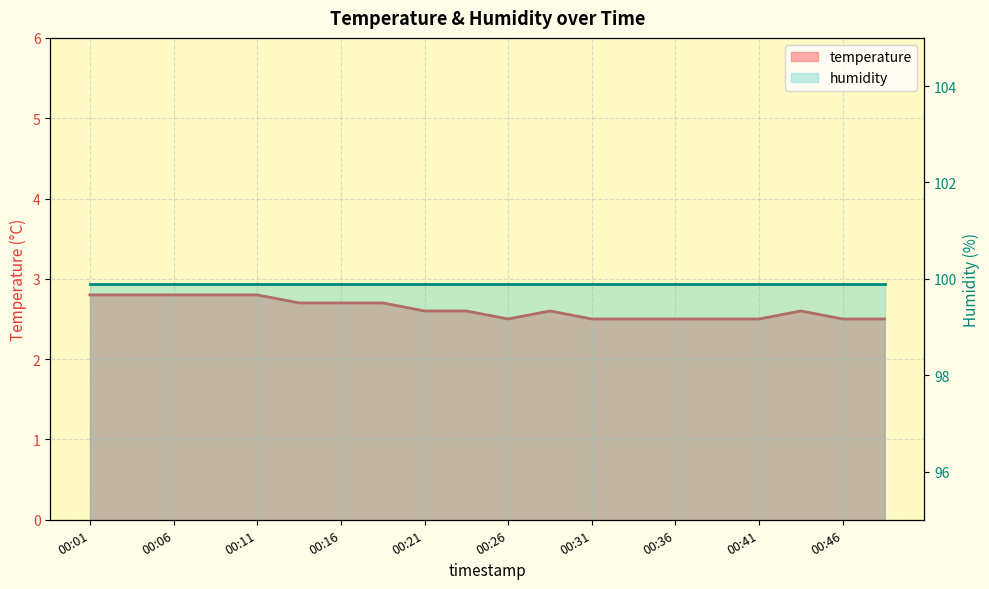

Which label corresponds to the largest value in the chart?

00:01